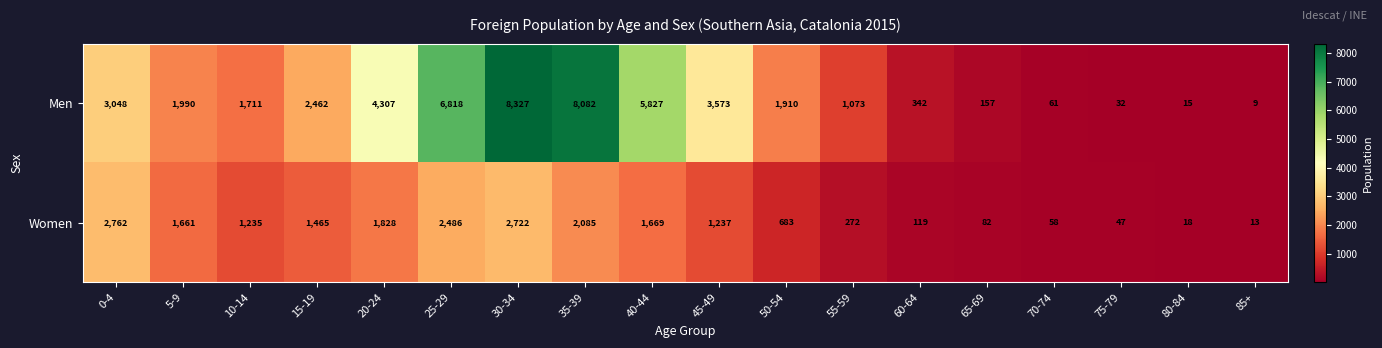

Is it true that Women equals 1661 at 5-9?

True